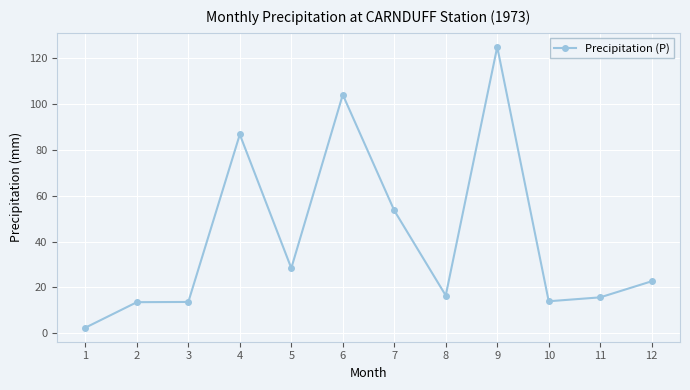

What is the approximate value at 11?

15.7